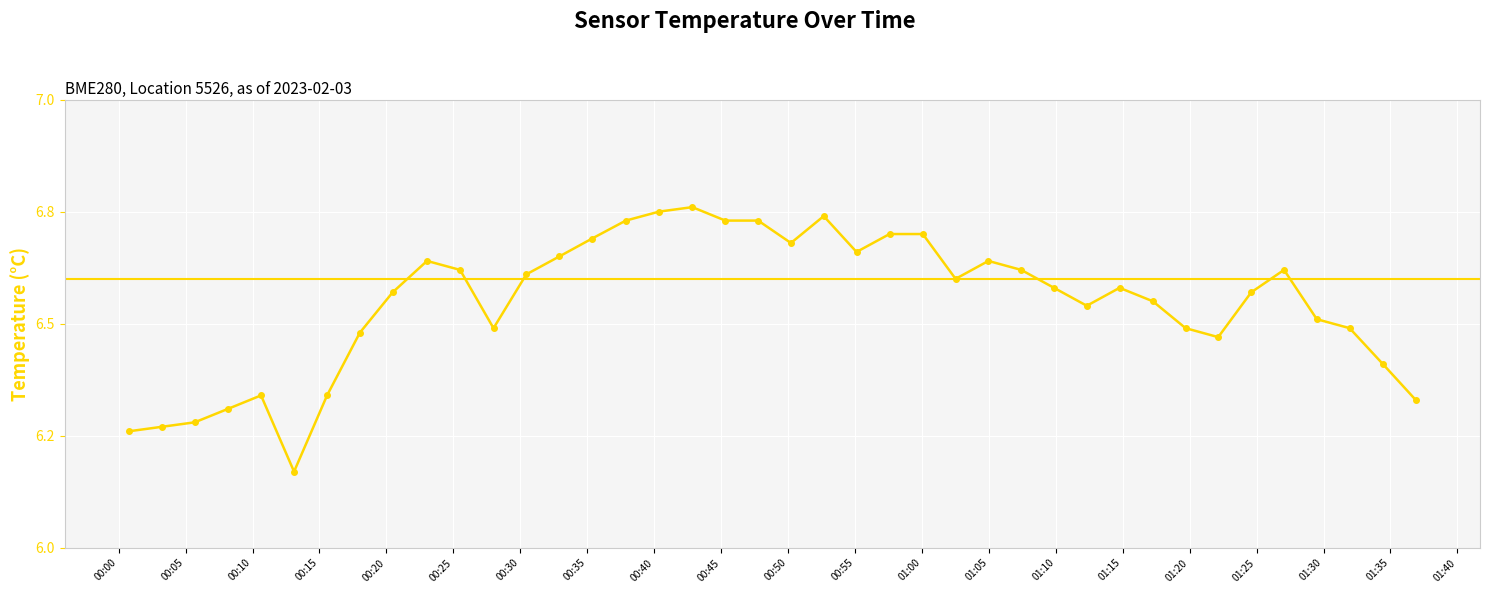

Does the chart display data point markers on the line(s)?

Yes